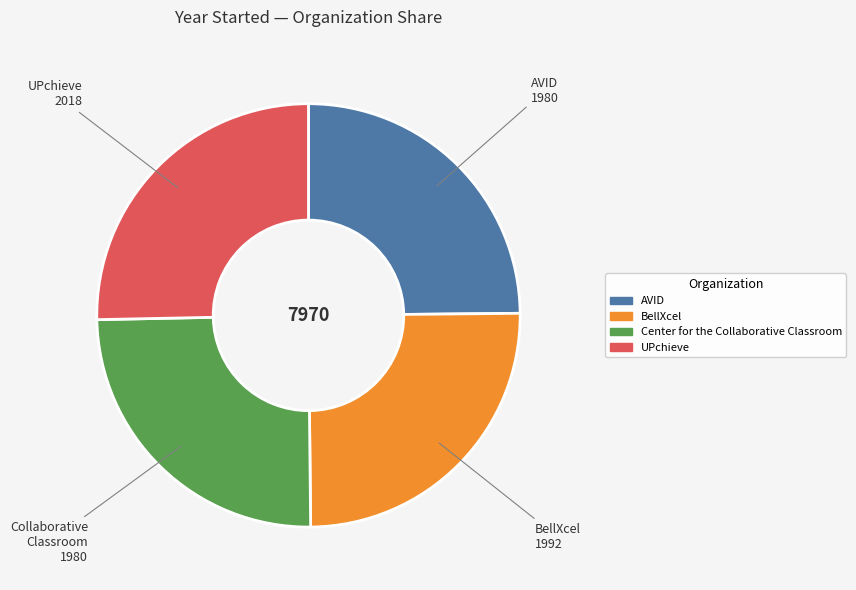

Count the number of slices in the pie.

4